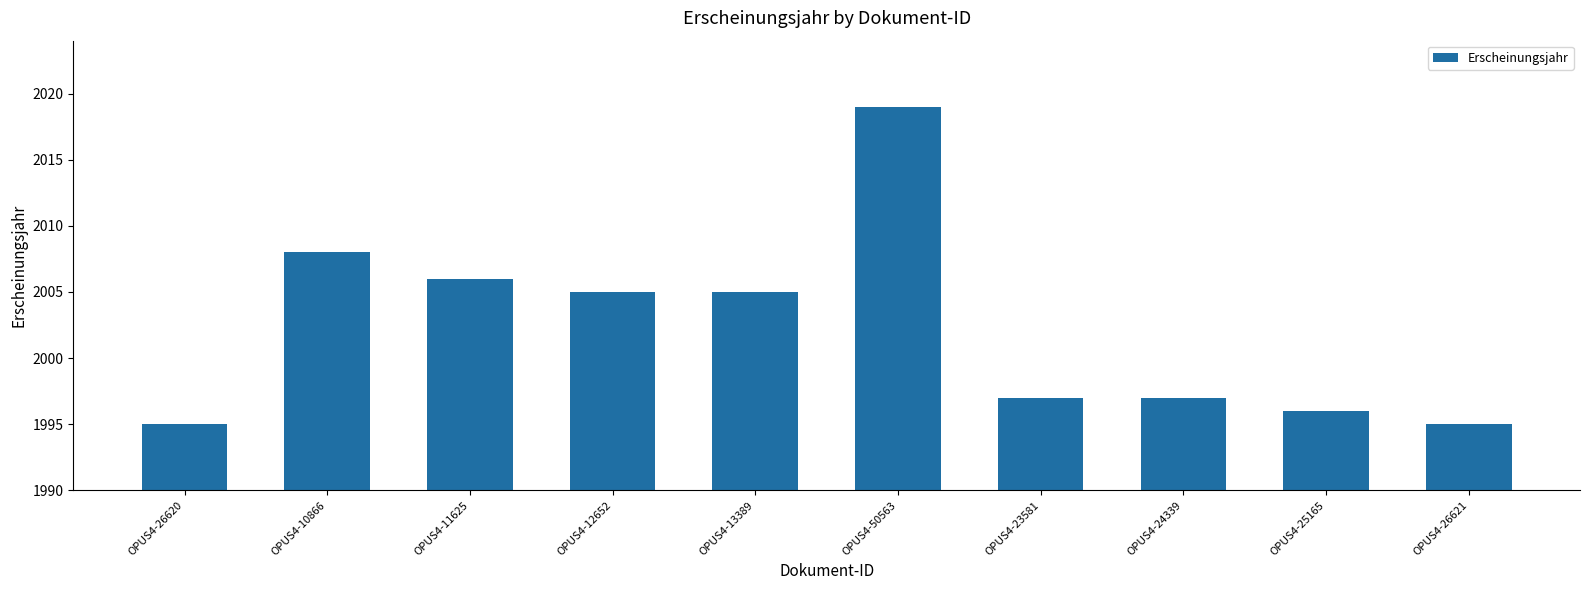

What is the label of the 4th bar from the left?

OPUS4-12652